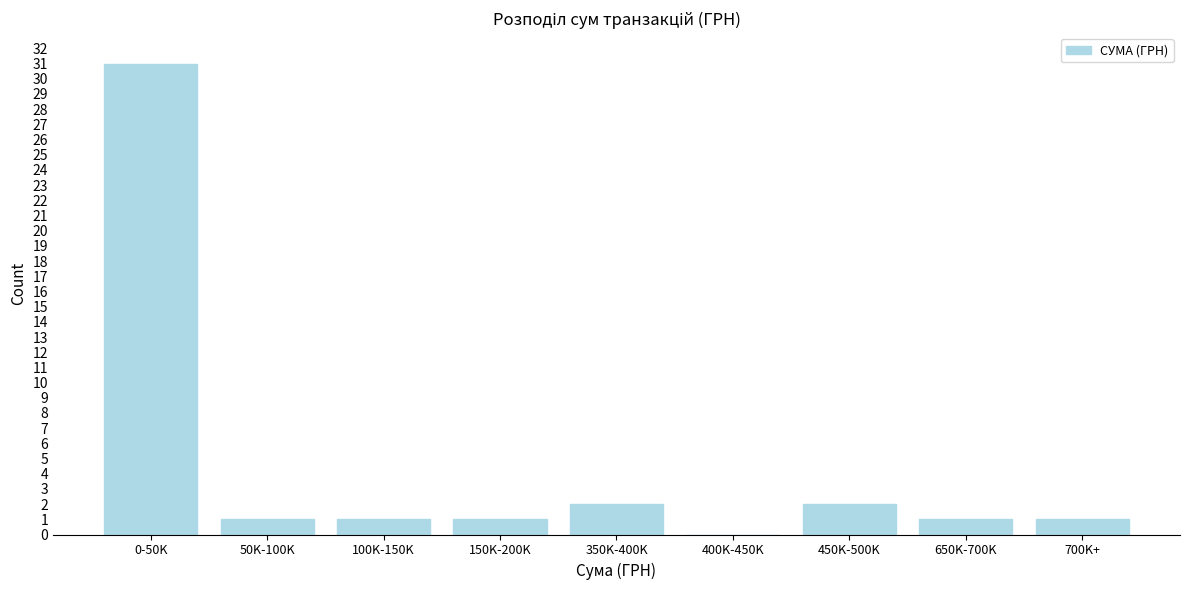

Reading right to left, transcribe all the data shown in this chart.

700K+=1	650K-700K=1	450K-500K=2	400K-450K=0	350K-400K=2	150K-200K=1	100K-150K=1	50K-100K=1	0-50K=31